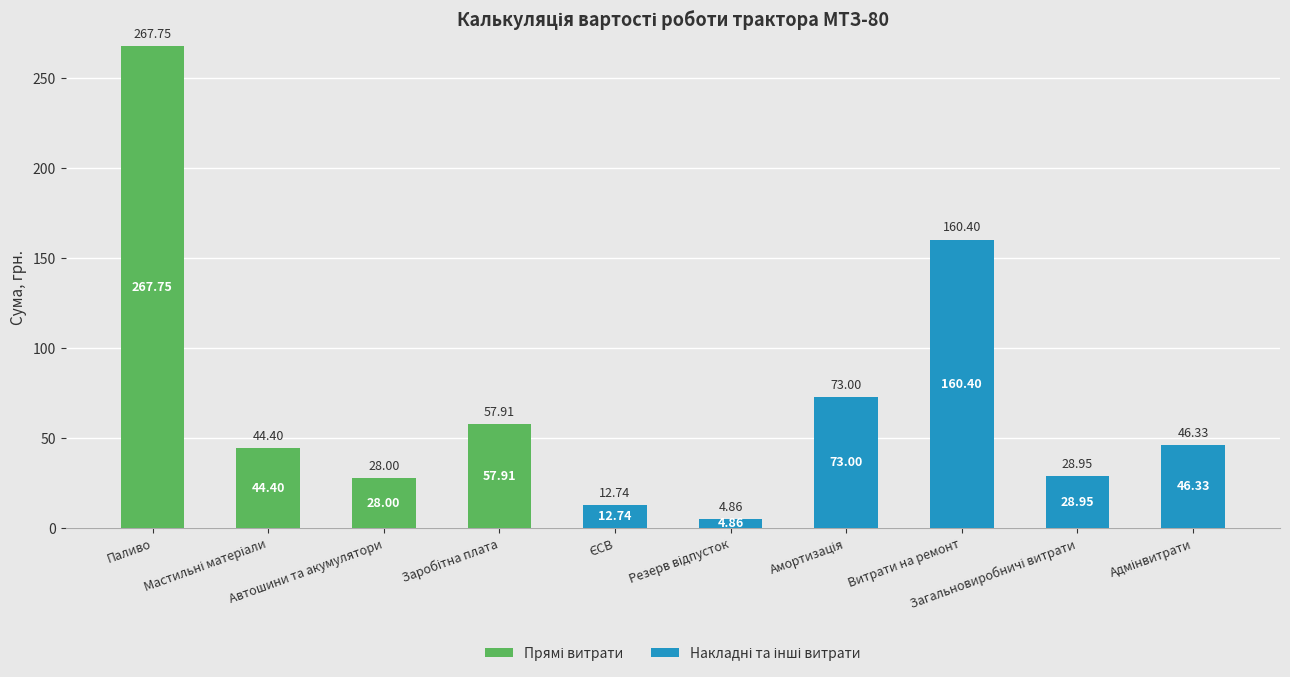

What is the difference between the second highest and minimum values in the Прямі витрати series?

57.9